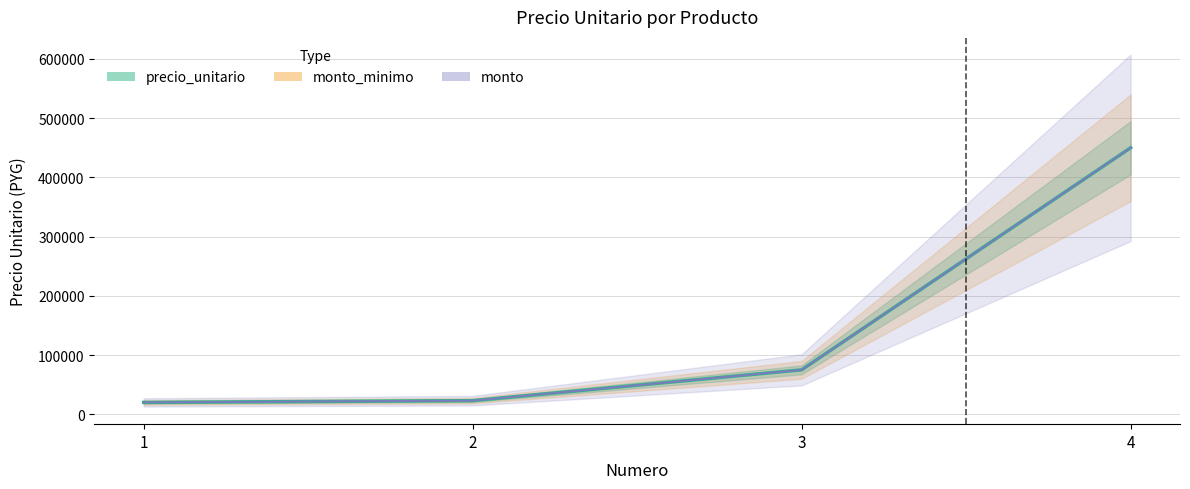

Is it true that precio_unitario equals 9554 at 1?

False